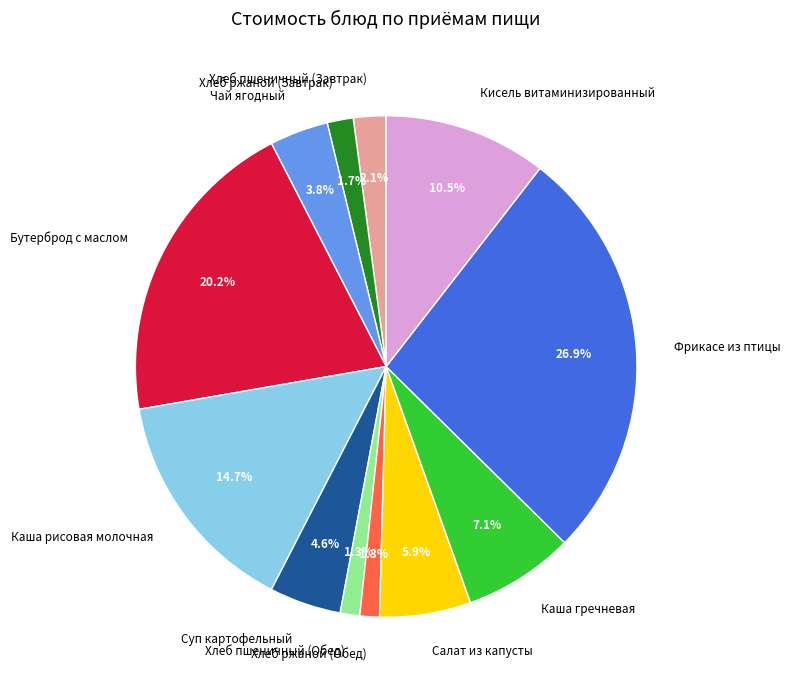

Between Хлеб ржаной (Обед) and Салат из капусты, which is larger?

Салат из капусты